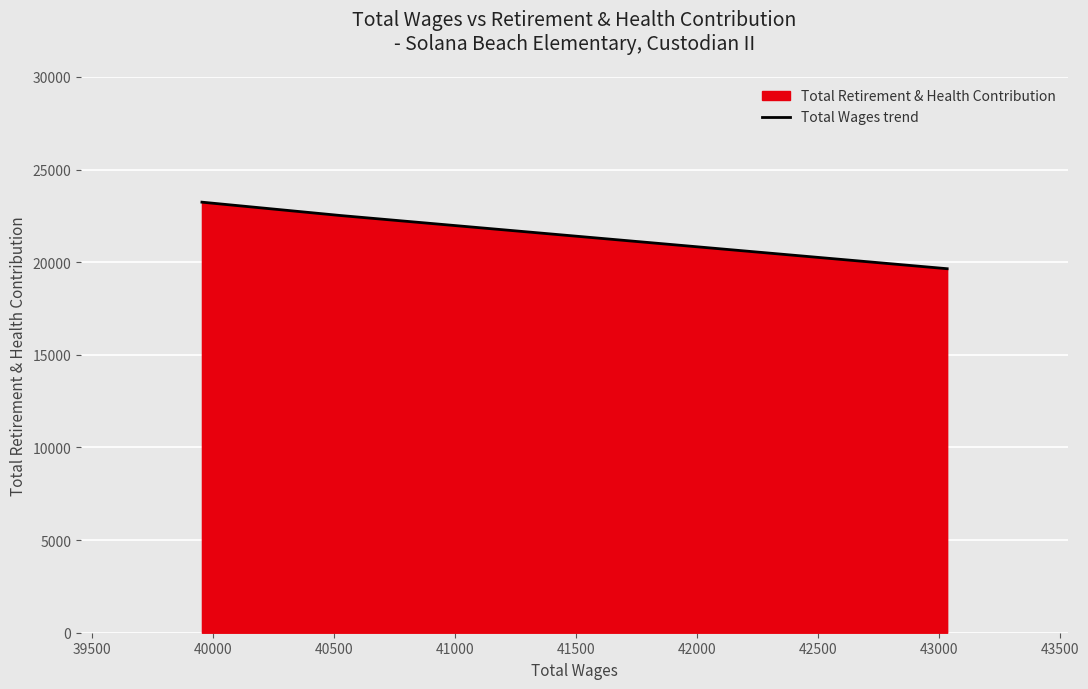

What is the greatest value displayed?

23242